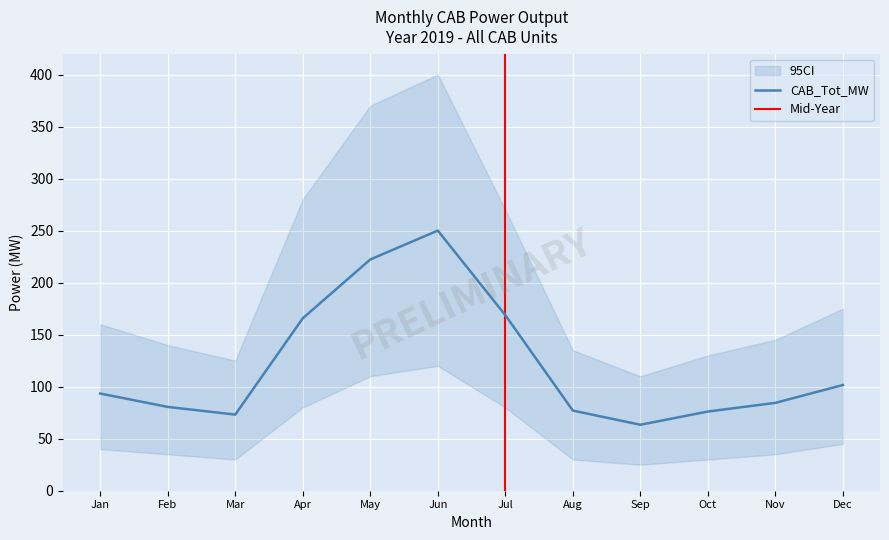

The value of CAB_Tot_MW at May is 81.4. True or false?

False